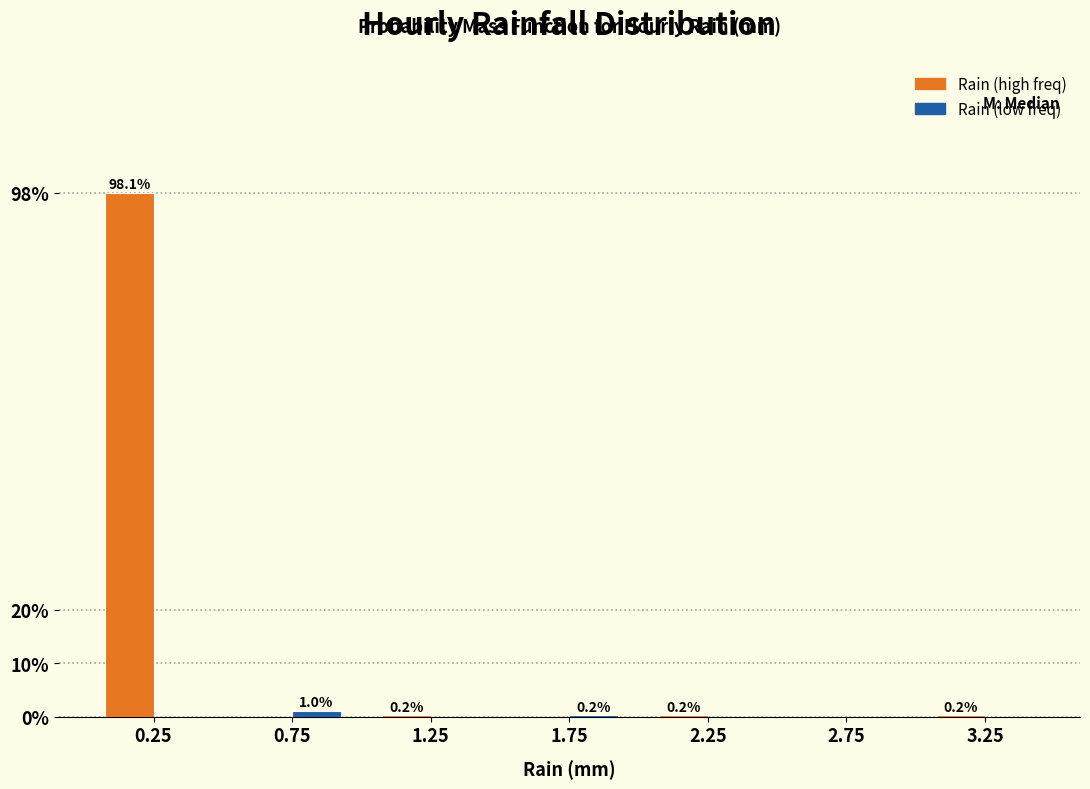

What is the maximum value shown in the chart?

98.1